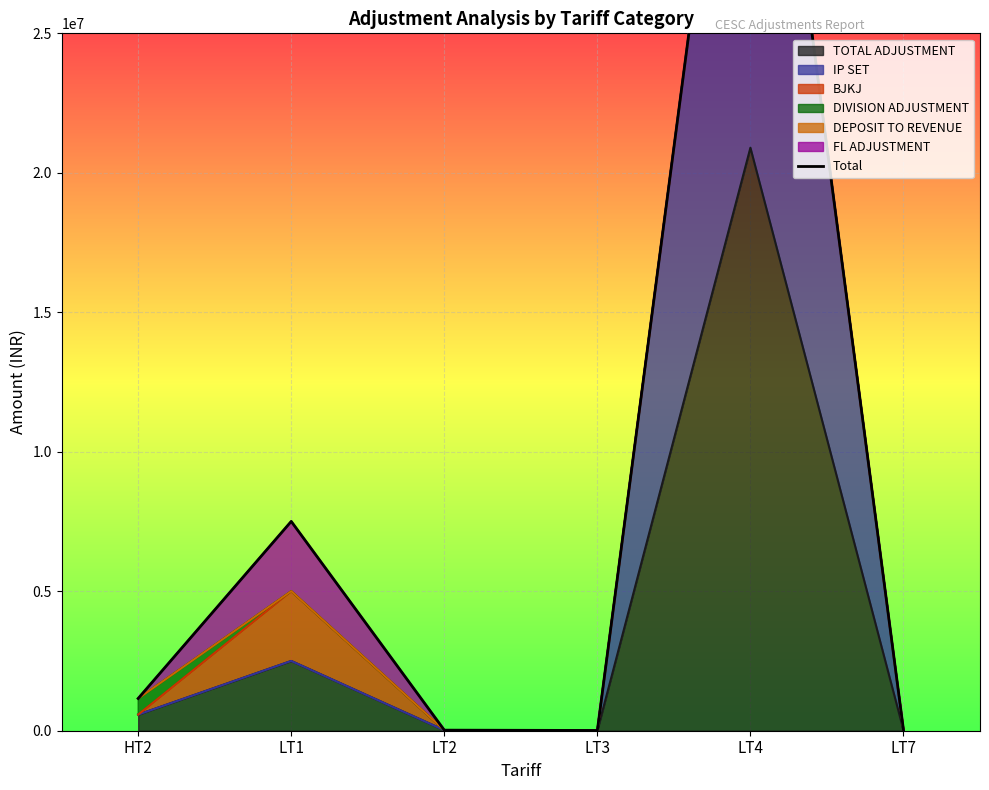

How many values are below 1156628?

3